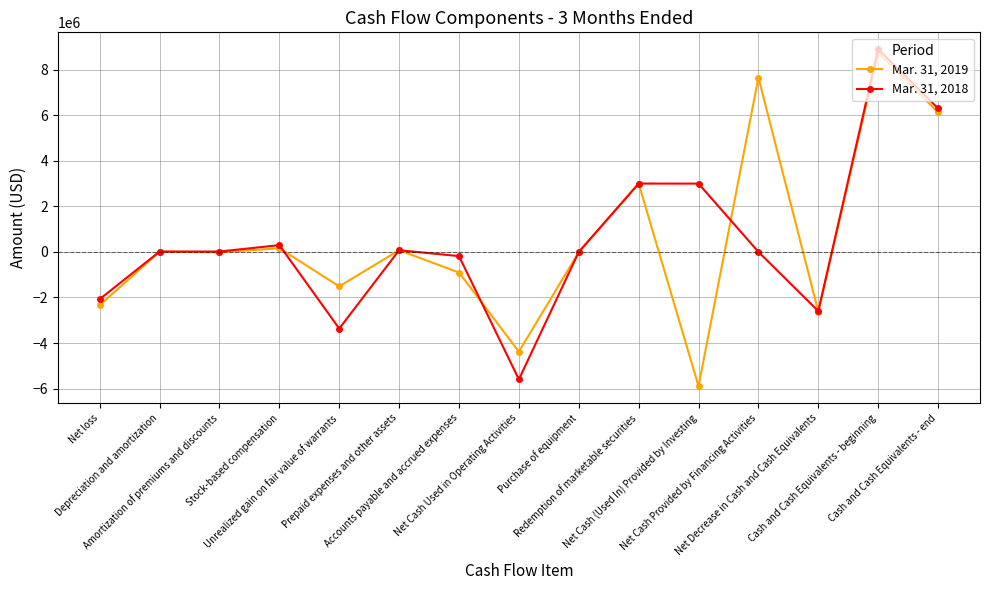

Which category has the highest value in the Mar. 31, 2019 series?

Cash and Cash Equivalents - beginning